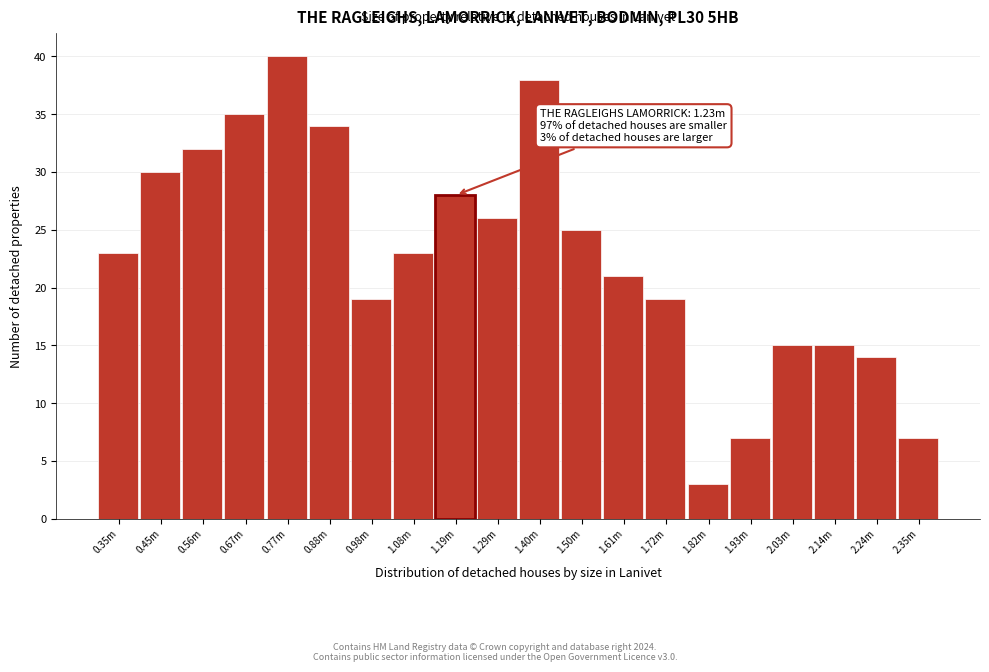

Reading left to right, list all the values displayed in this chart.

23	30	32	35	40	34	19	23	28	26	38	25	21	19	3	7	15	15	14	7